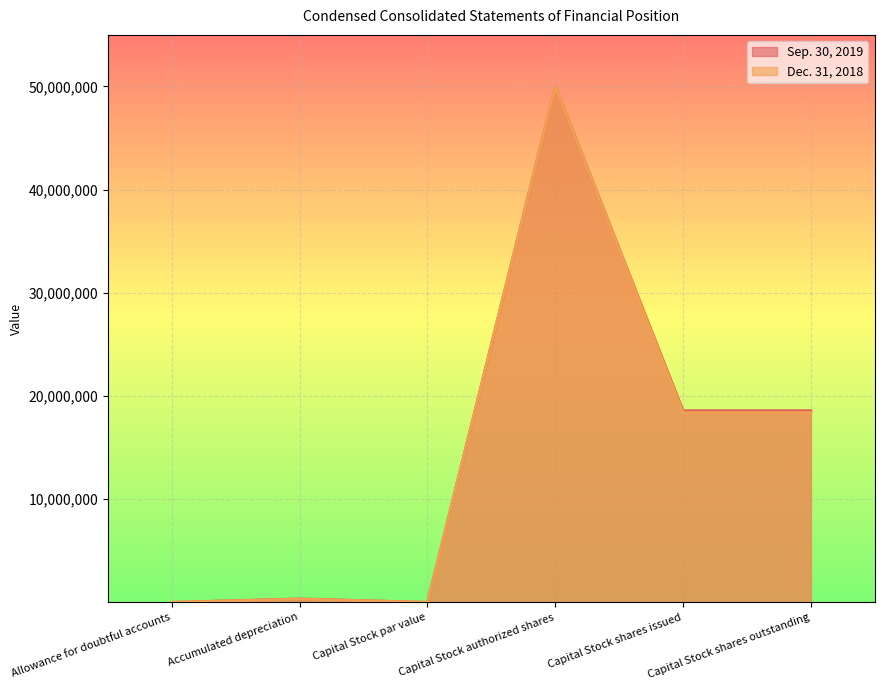

Where is the first local maximum for Sep. 30, 2019?

Accumulated depreciation